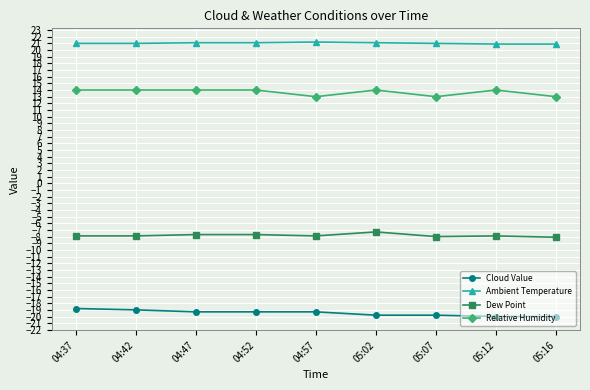

What is the value of the Dew Point point at the 2nd from the left?

-7.9